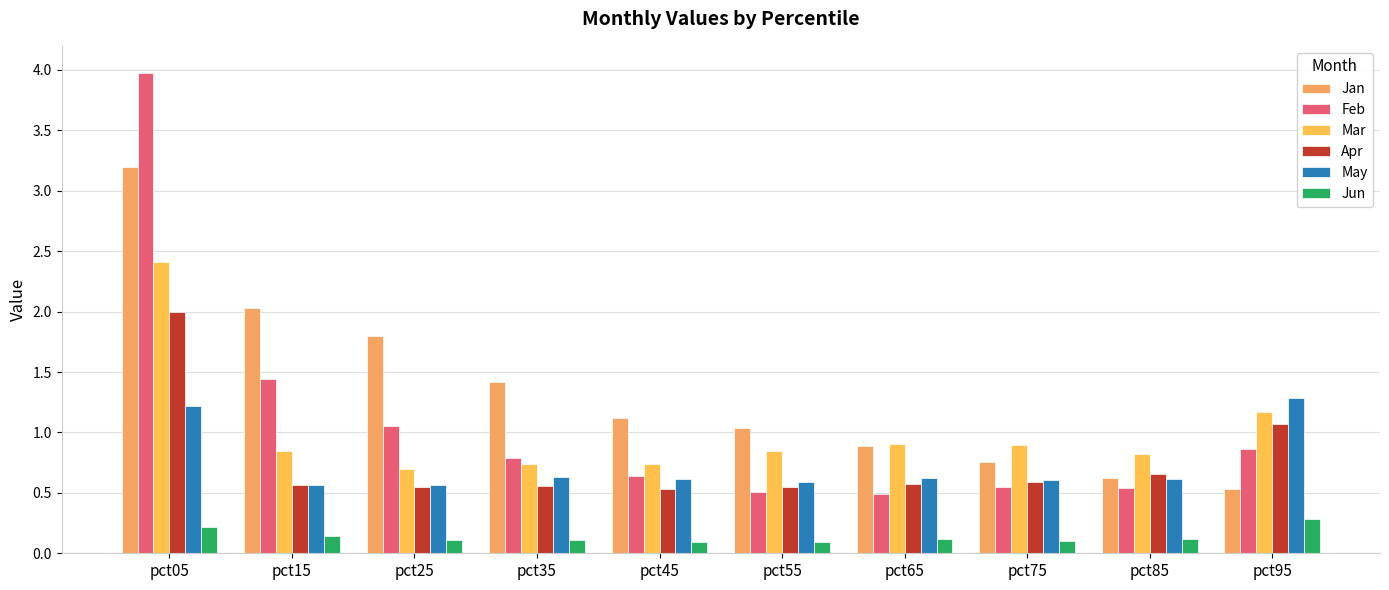

What is the difference between the second highest and minimum values in the Jan series?

1.5